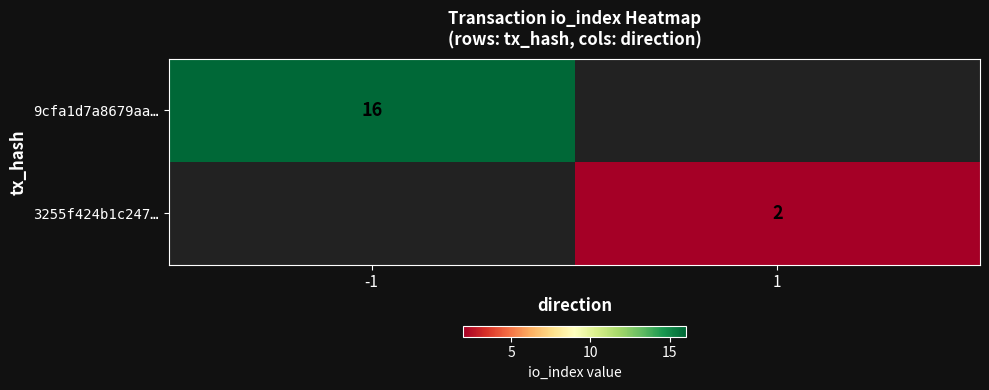

What is the maximum value shown in the chart?

16.0